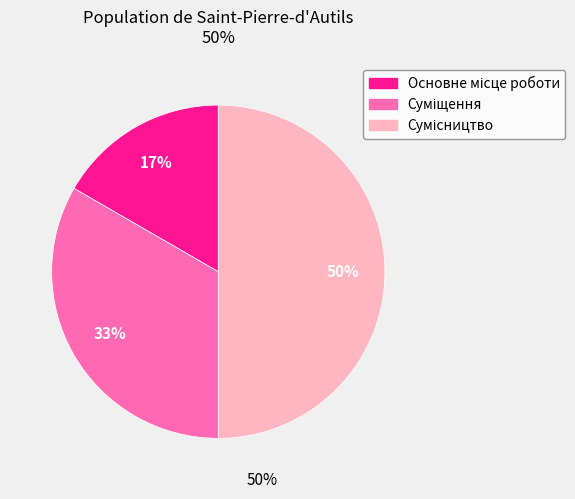

To the nearest percent, what is the average slice percentage?

33%